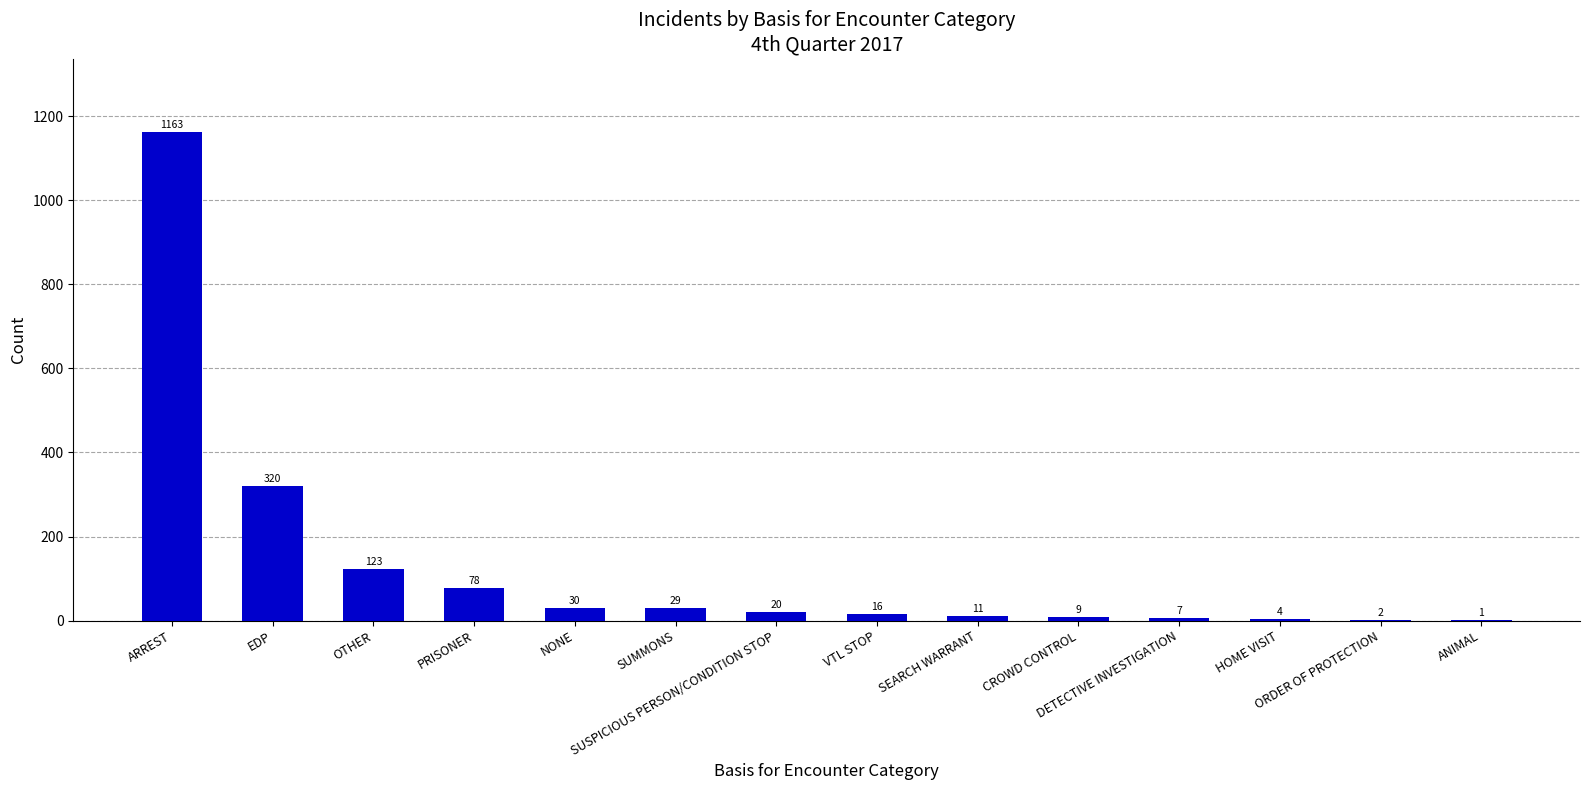

What is the change in value from OTHER to SUSPICIOUS PERSON/CONDITION STOP?

-103